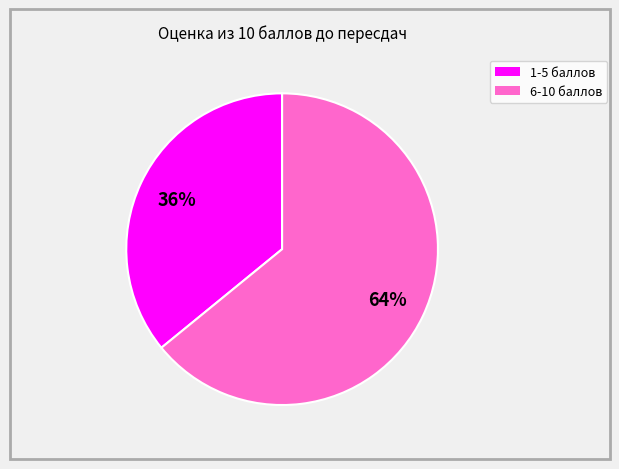

To the nearest percent, what is the difference between the largest and smallest slice percentages?

28%